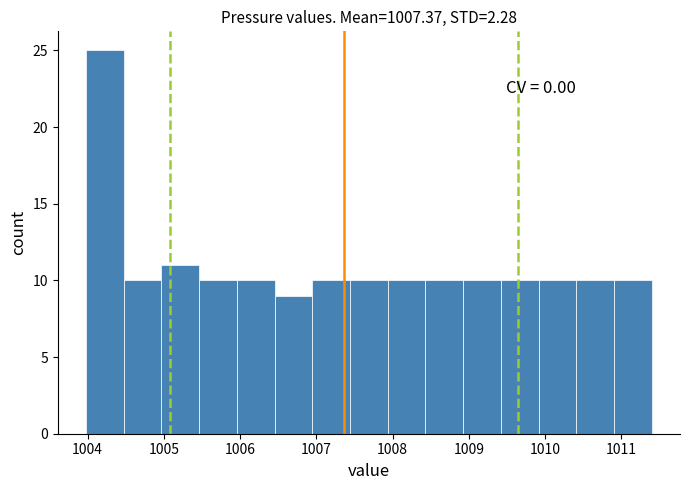

Over which range of the x-axis is the bar tallest?

1004.0 to 1004.5